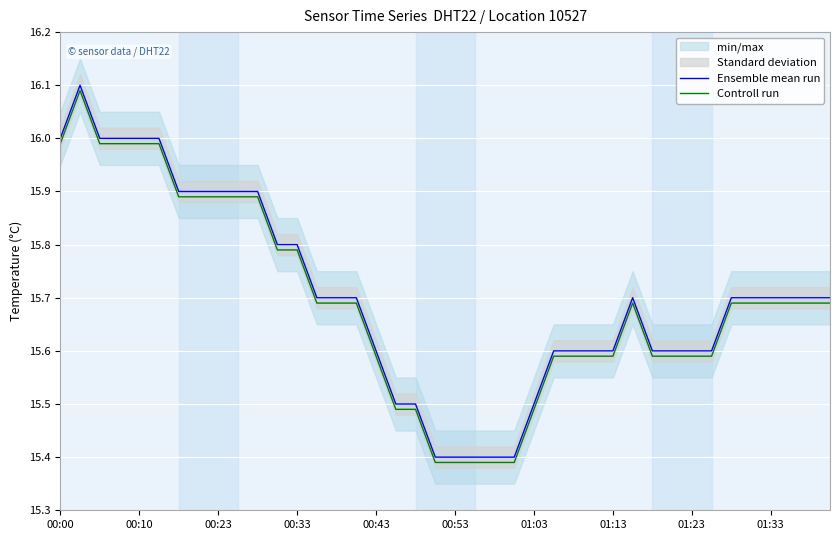

Between 15 and 38, which series saw the biggest shift?

Ensemble mean run